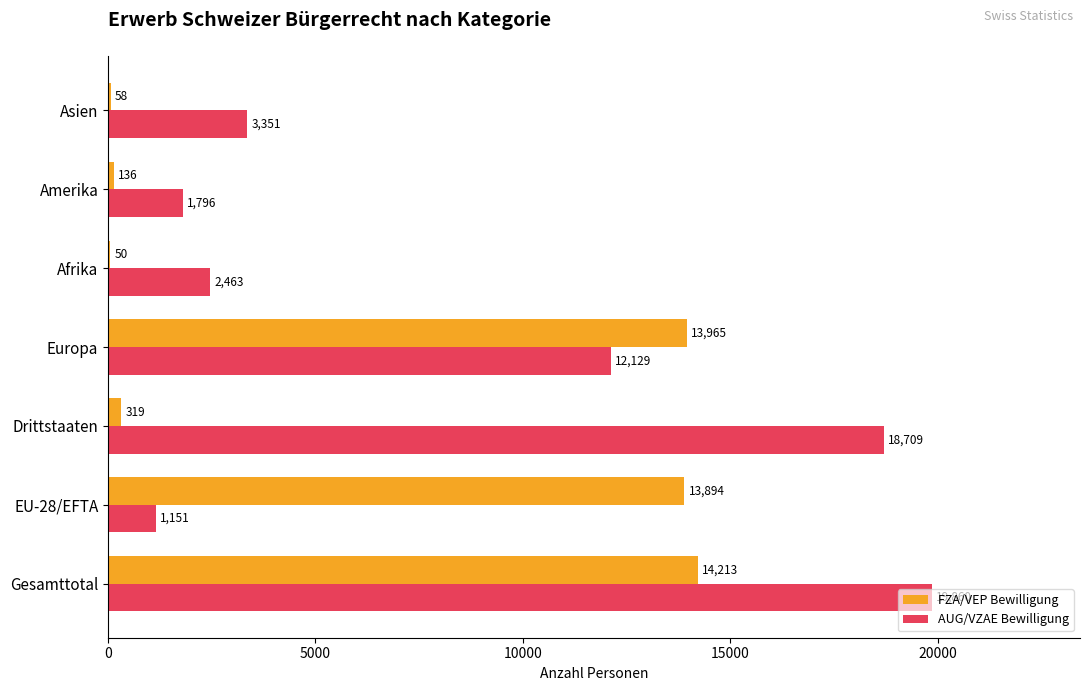

What is the maximum value shown in the chart?

19860